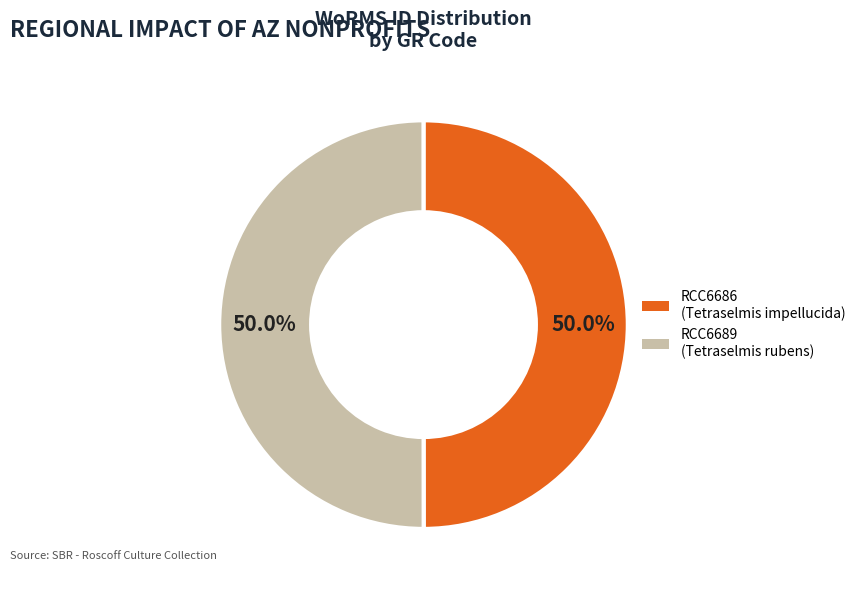

What portion of the pie excludes RCC6689?

50.0%